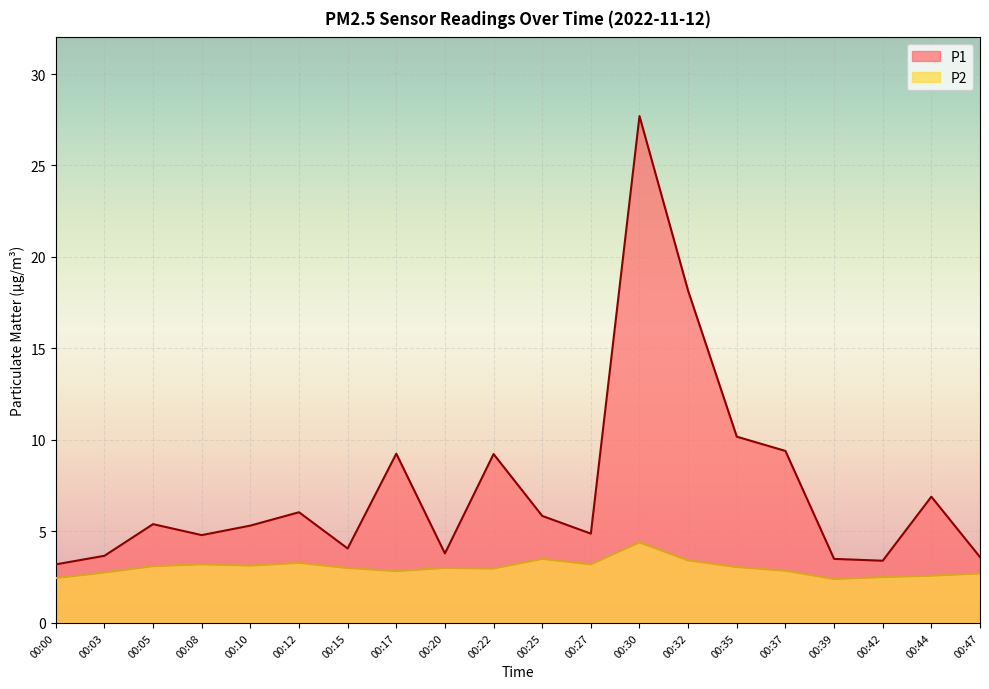

Which series has the largest total across all categories?

P1